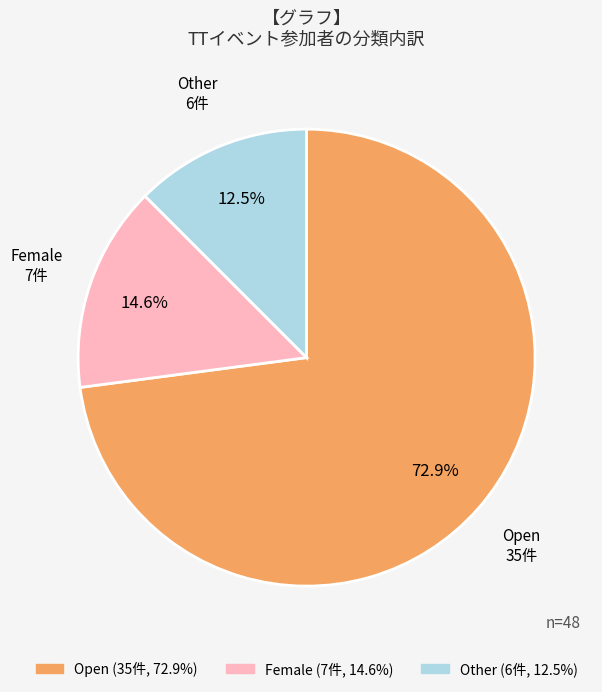

Which slice is the largest?

Open